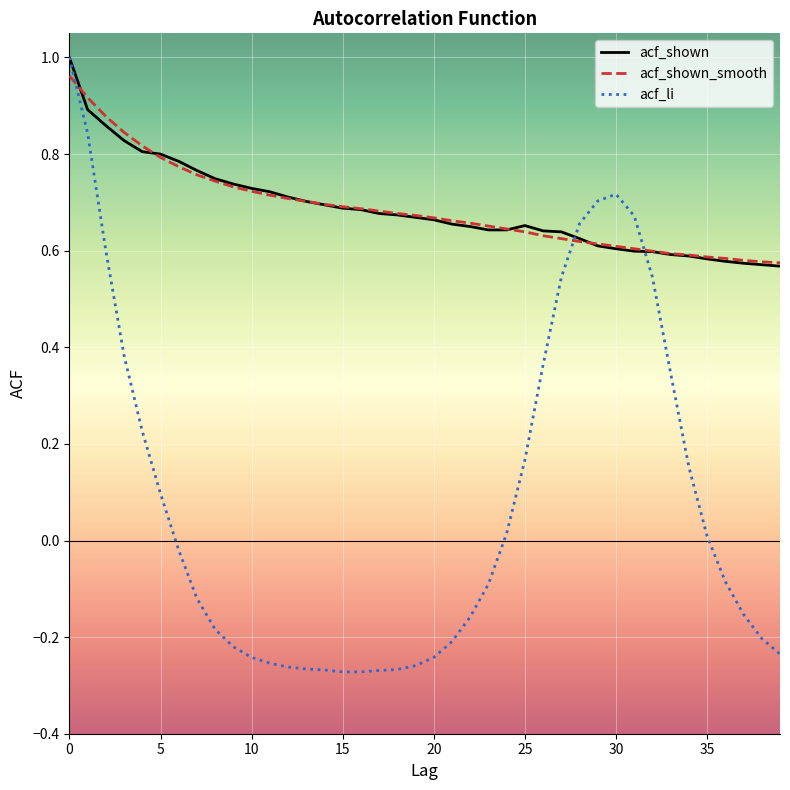

Which series has the largest range (max minus min)?

acf_li